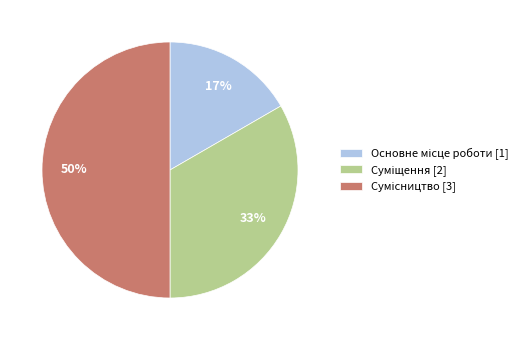

How many segments does this pie chart have?

3